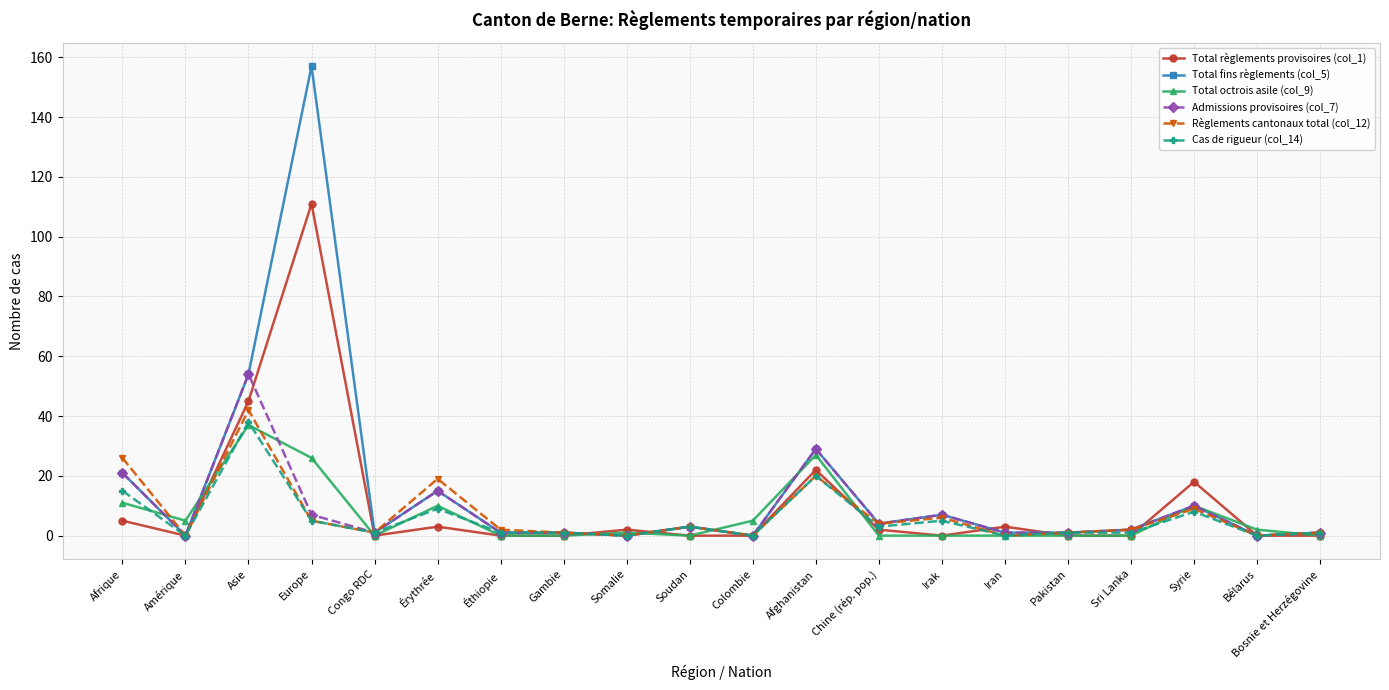

True or false: Règlements cantonaux total (col_12) has a value of 19 at Érythrée.

True